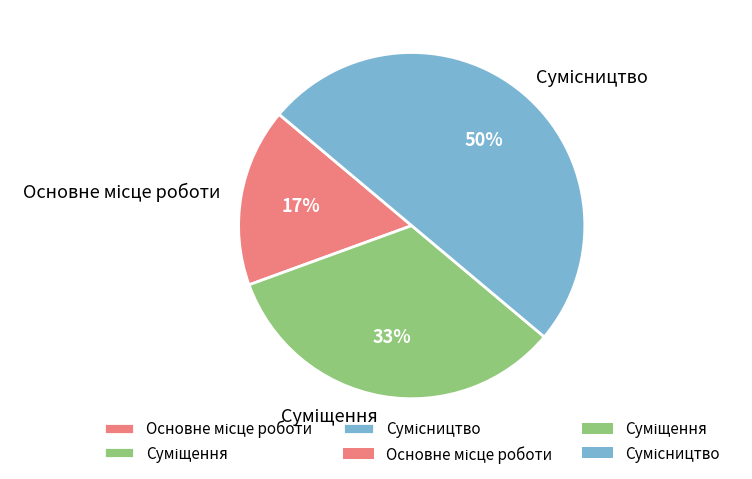

To the nearest percent, what is the difference between the largest and smallest slice percentages?

33%